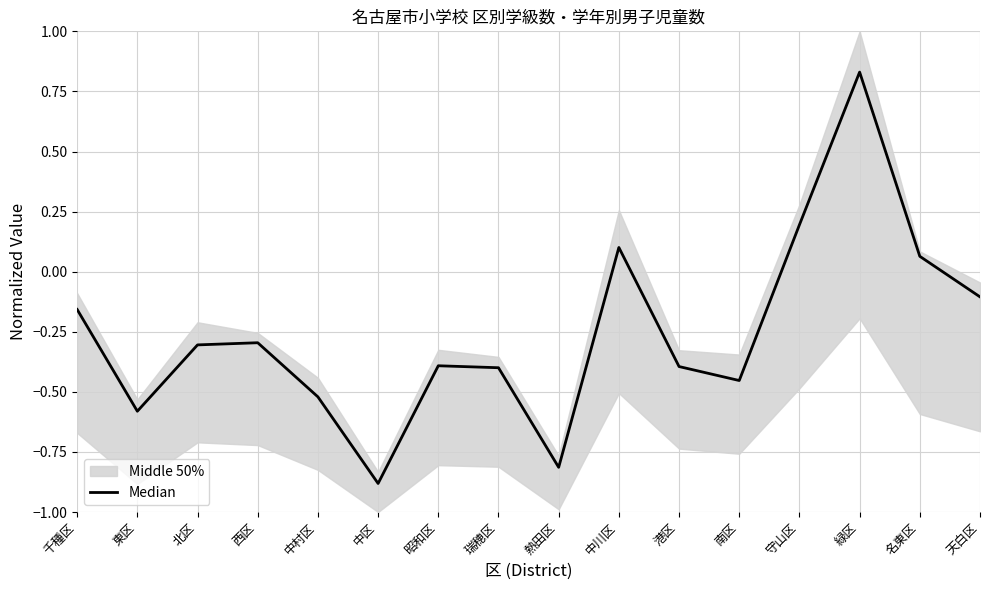

How many values exceed 0?

4